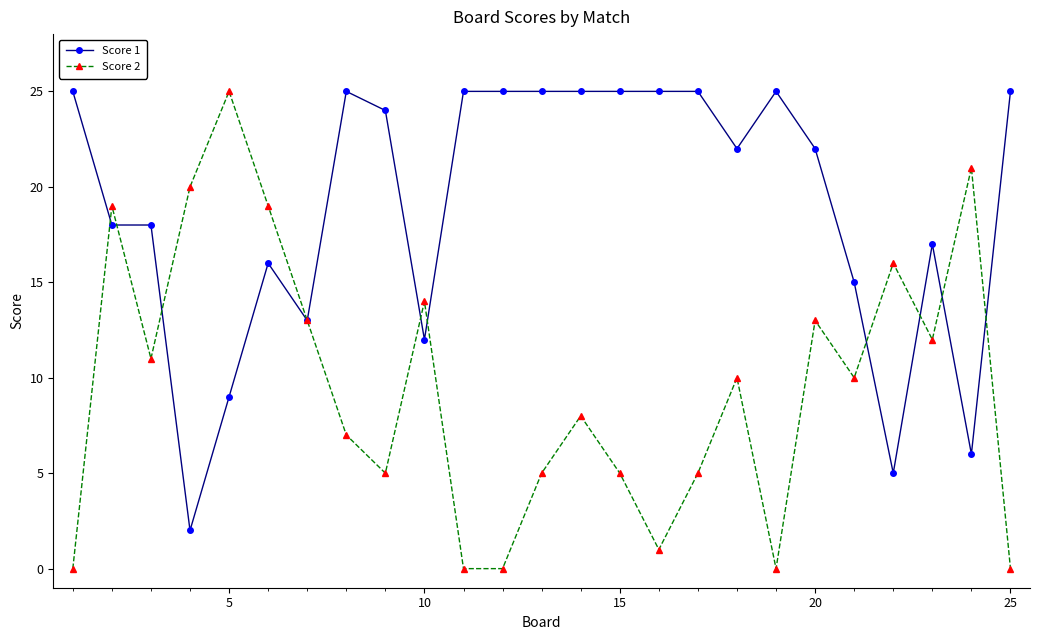

How many lines are shown in the chart?

2